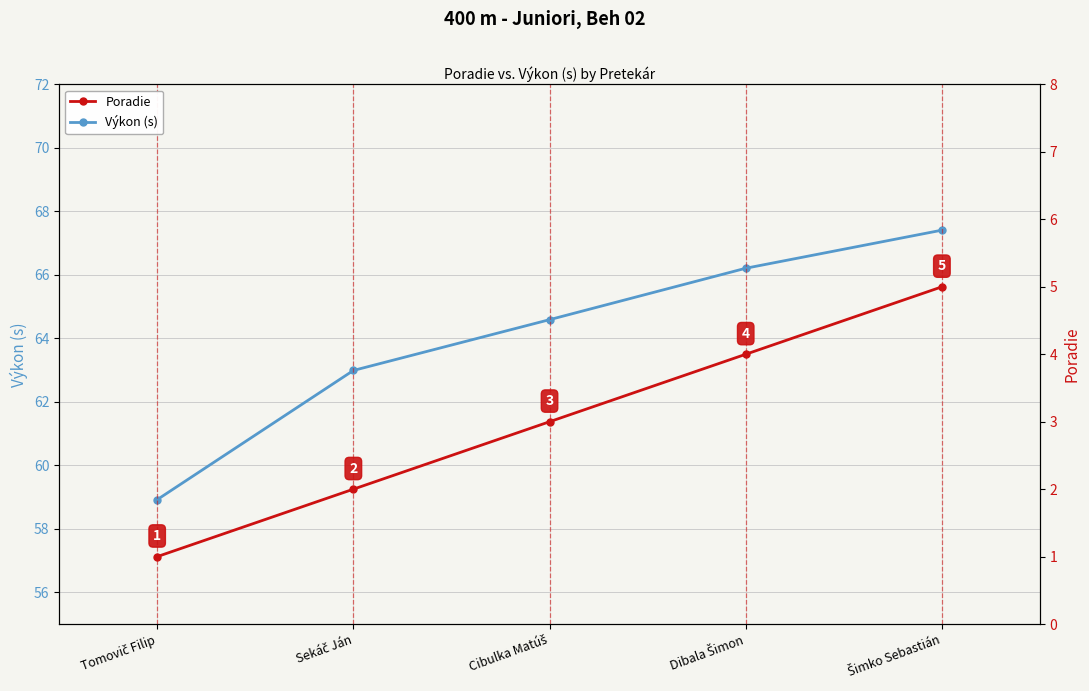

List the series in order of their overall mean, highest first.

Výkon (s), Poradie